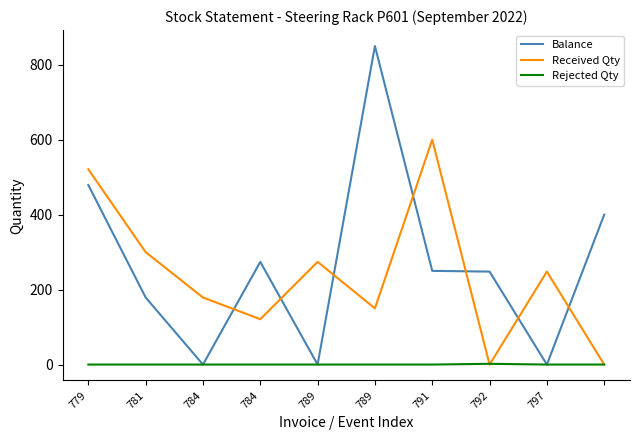

Which series has the largest total across all categories?

Balance